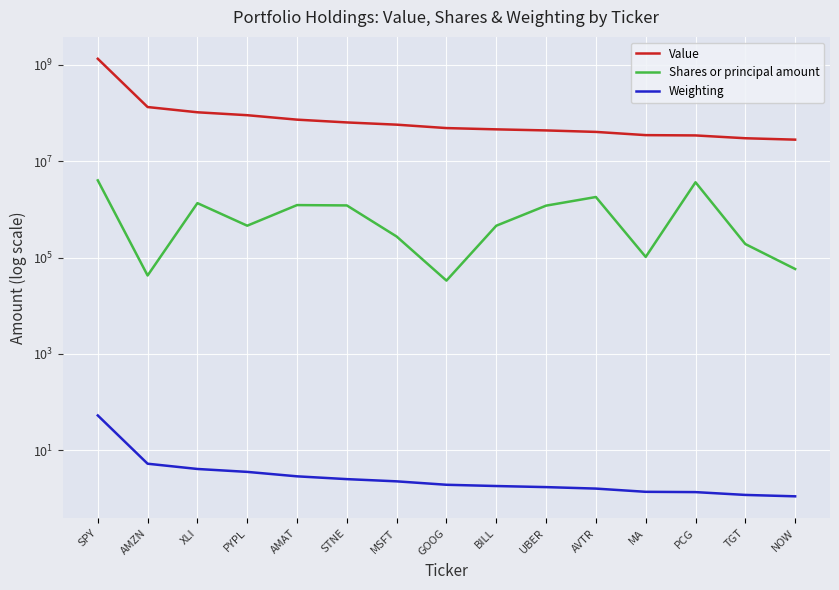

True or false: Value and Weighting intersect in this chart.

False